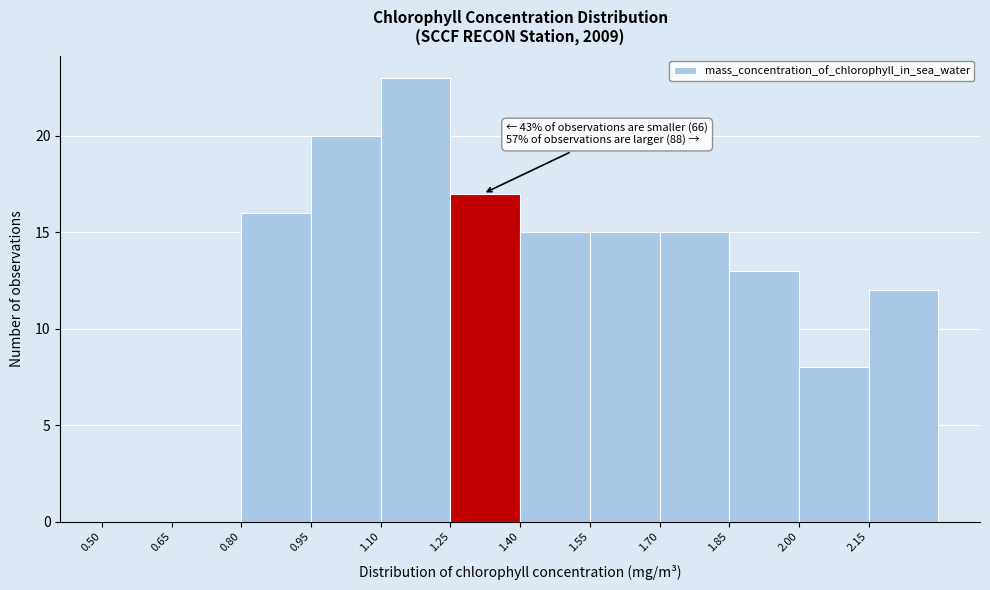

Over which range of the x-axis is the bar tallest?

1.10 to 1.25